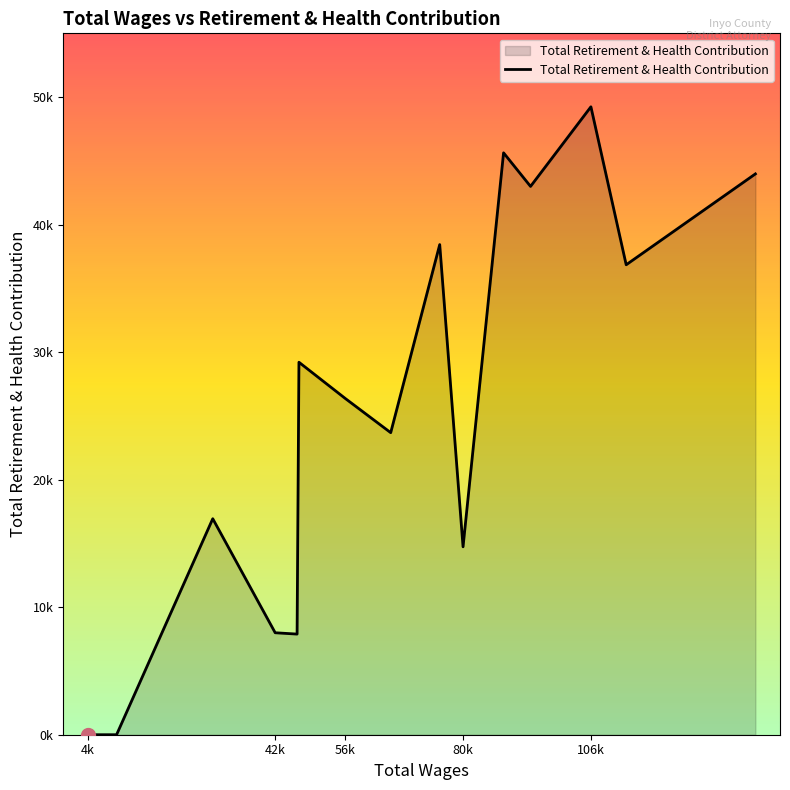

Is this an area chart (filled region under the line)?

Yes